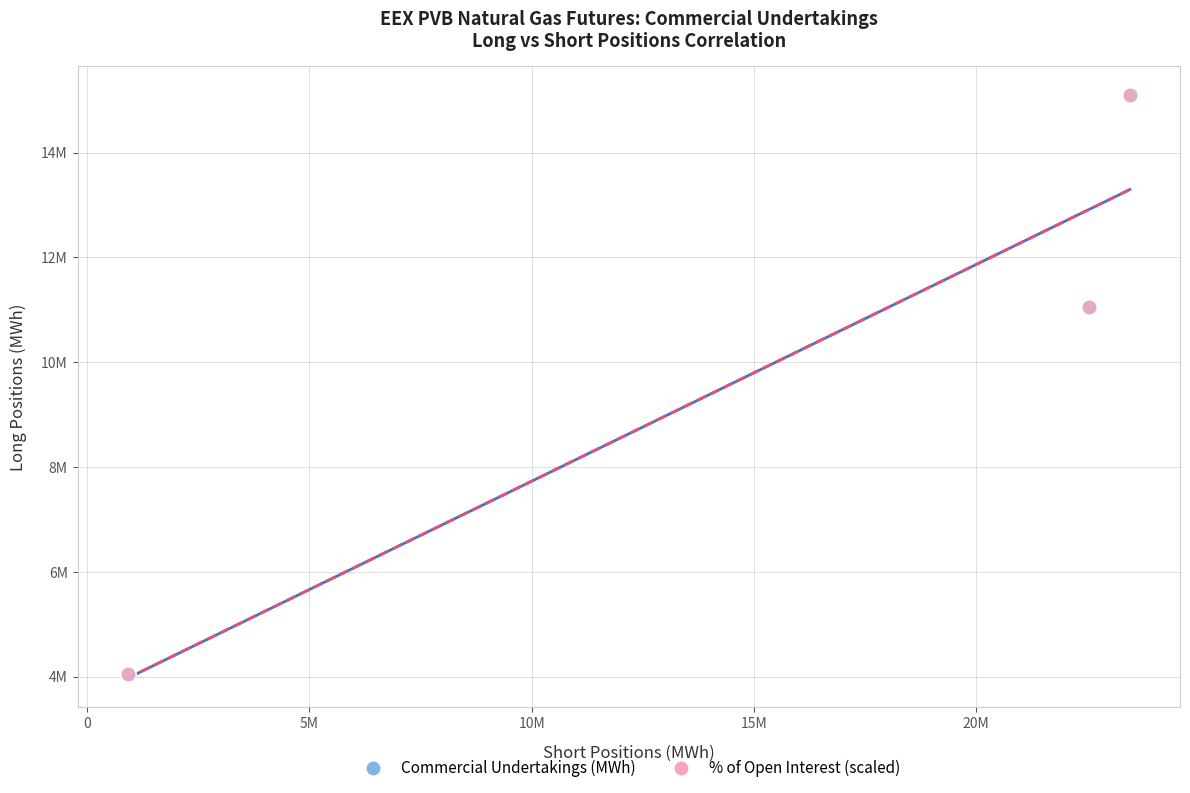

Which series has the largest Y range (max minus min)?

% of Open Interest (scaled)